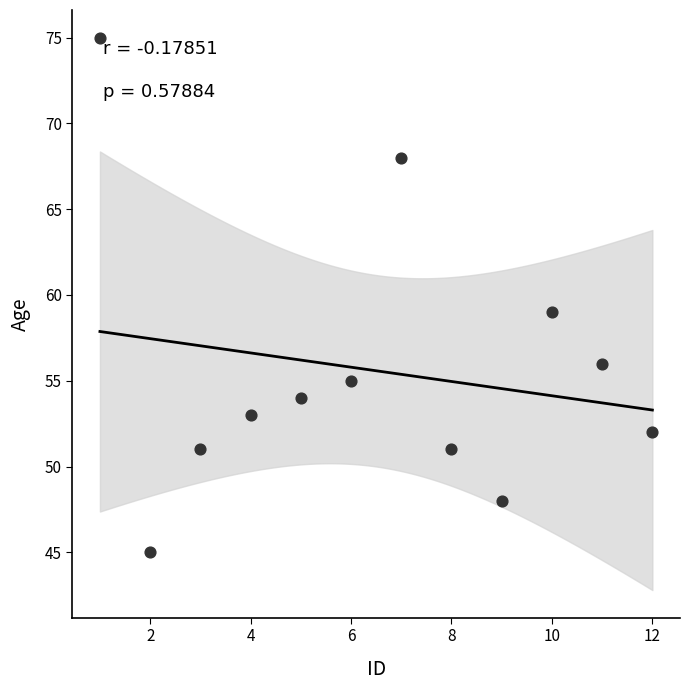

What Y value in the scatter plot is closest to 60?

59